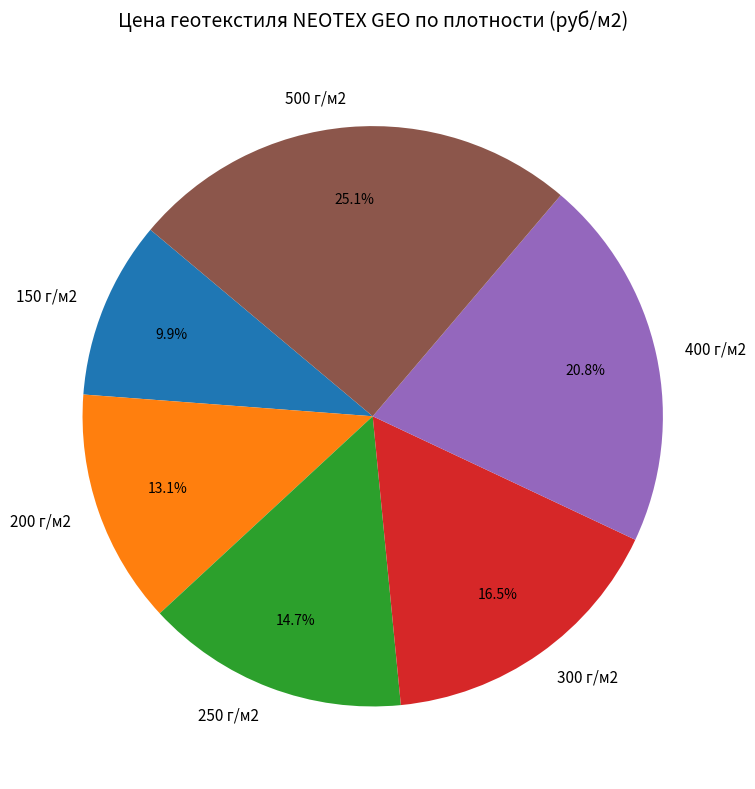

Count the number of slices in the pie.

6